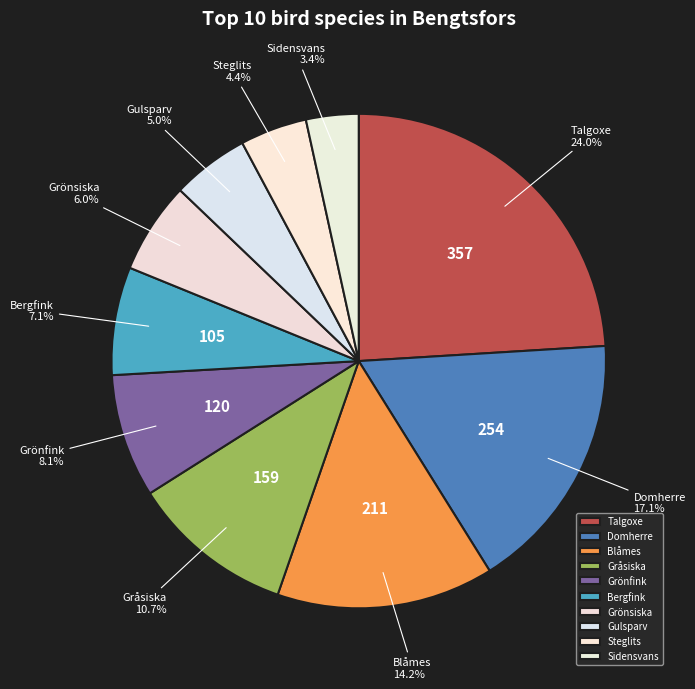

Count the number of slices in the pie.

10